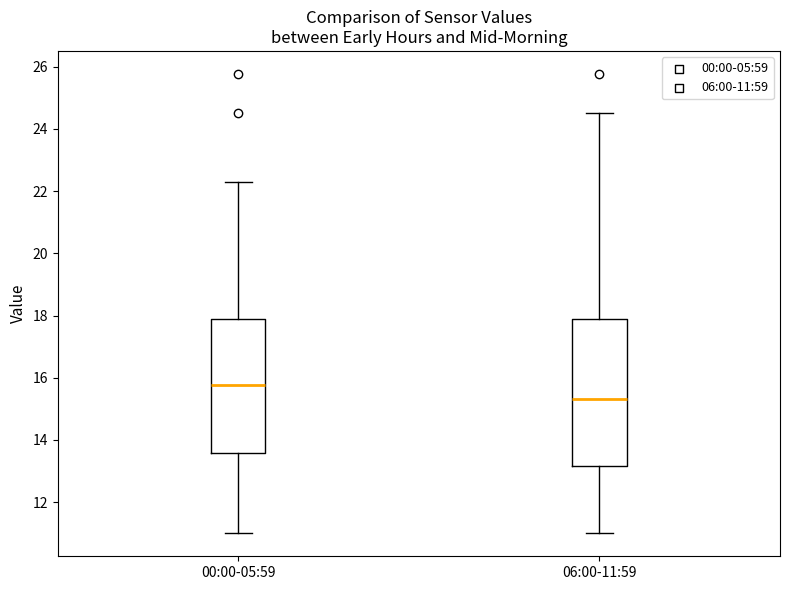

Where does the lower whisker of the box for 06:00-11:59 end on the y-axis? The values are not printed on the chart, so give them approximately, as read against the axis.

11.0